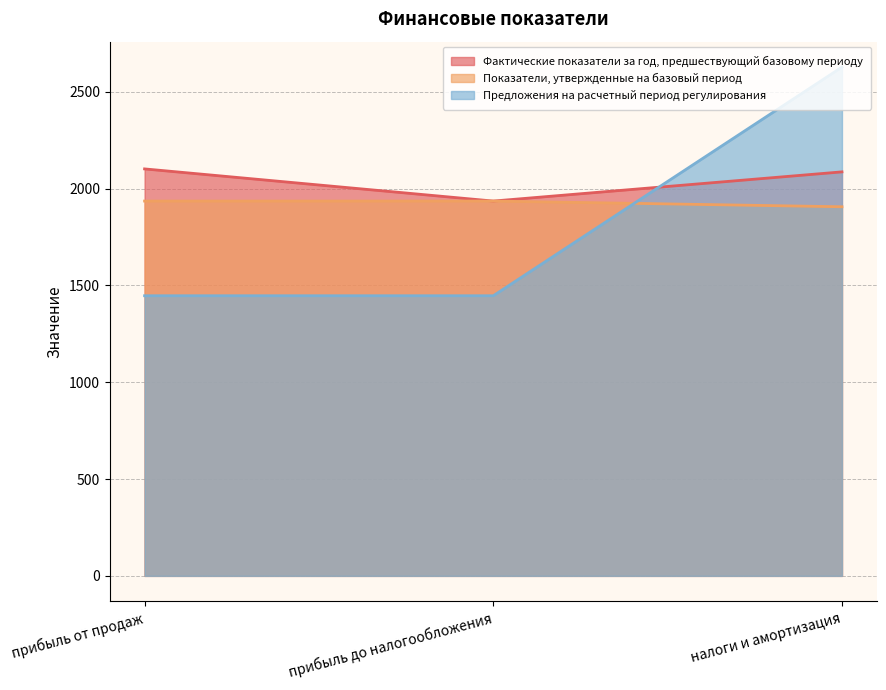

Reading left to right, transcribe all the data shown in this chart.

Фактические показатели за год, предшествующий базовому периоду: прибыль от продаж=2102.0	прибыль до налогообложения=1936.0	налоги и амортизация=2086.7
Показатели, утвержденные на базовый период: прибыль от продаж=1936.0	прибыль до налогообложения=1936.0	налоги и амортизация=1906.5
Предложения на расчетный период регулирования: прибыль от продаж=1446.8	прибыль до налогообложения=1446.8	налоги и амортизация=2627.8